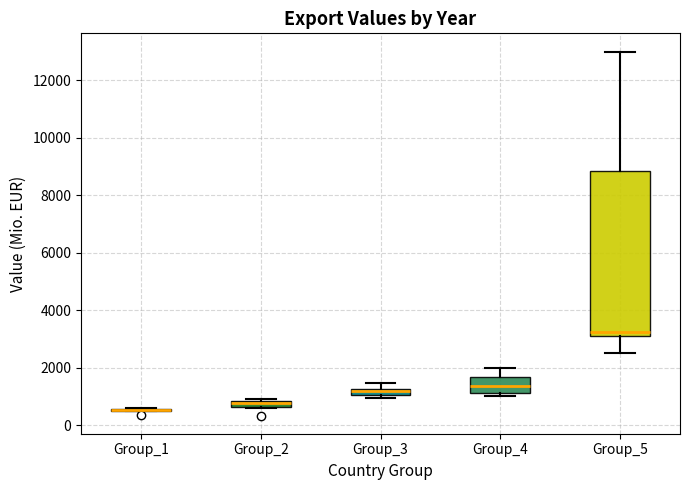

Where is the upper edge of the box for Group_5 on the y-axis? The values are not printed on the chart, so give them approximately, as read against the axis.

8800